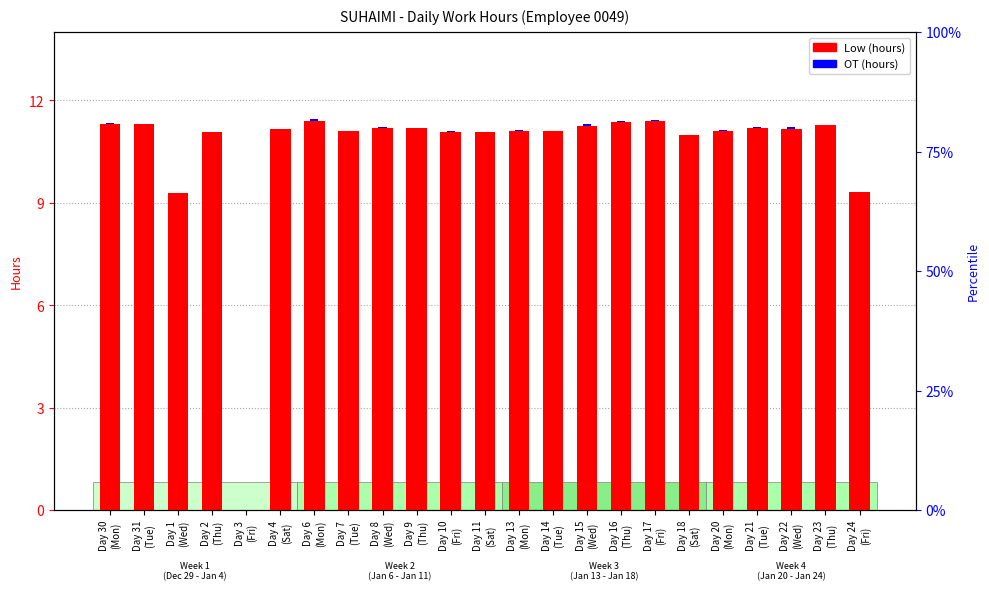

Are the bars horizontal?

No